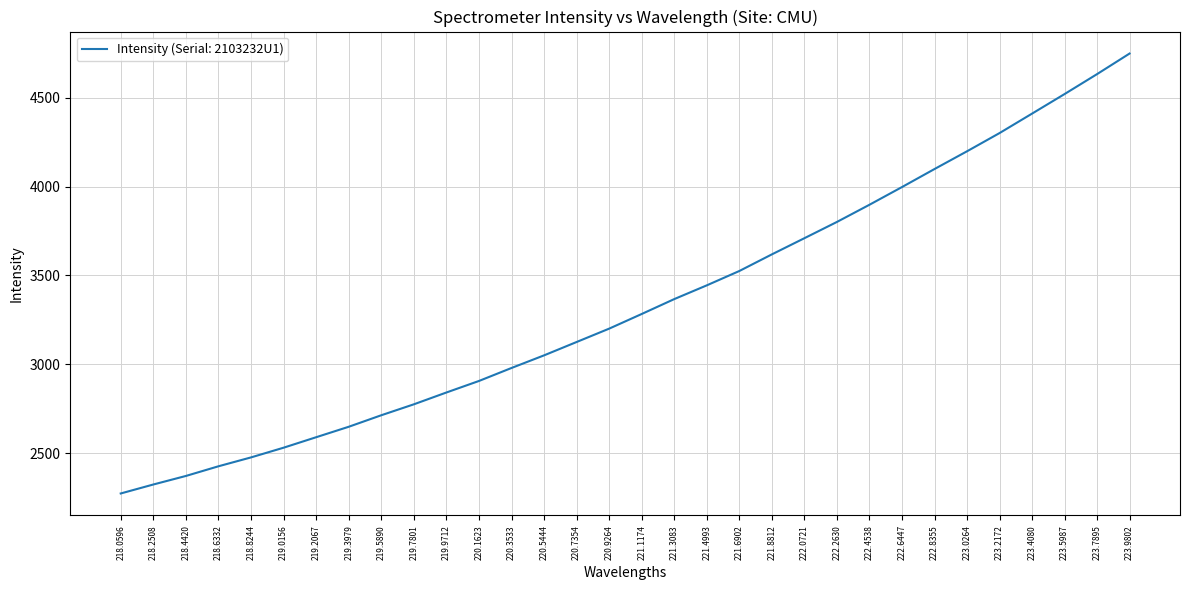

What is the maximum value shown in the chart?

4749.1